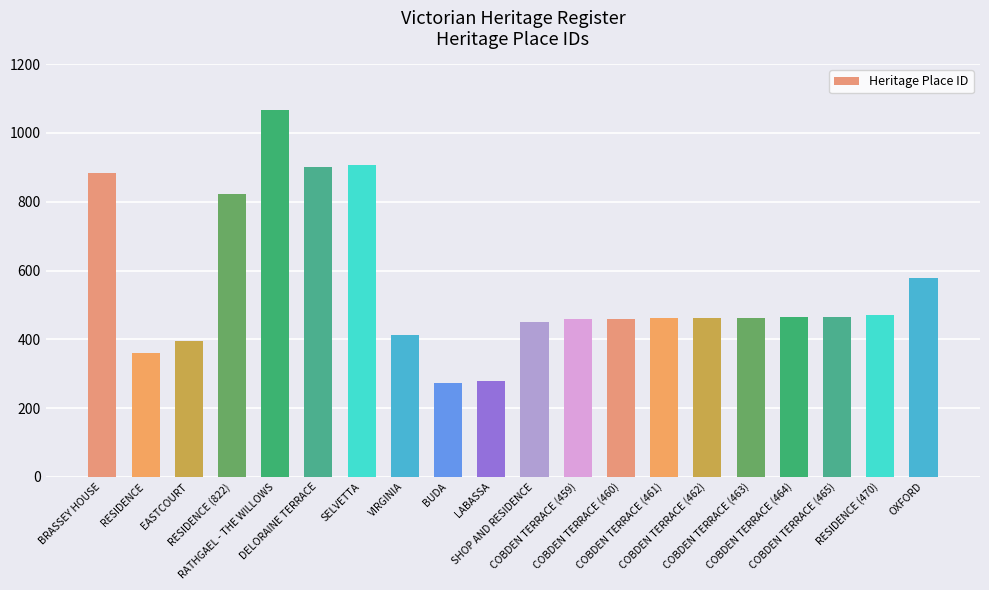

What is the sum of all values?

11033